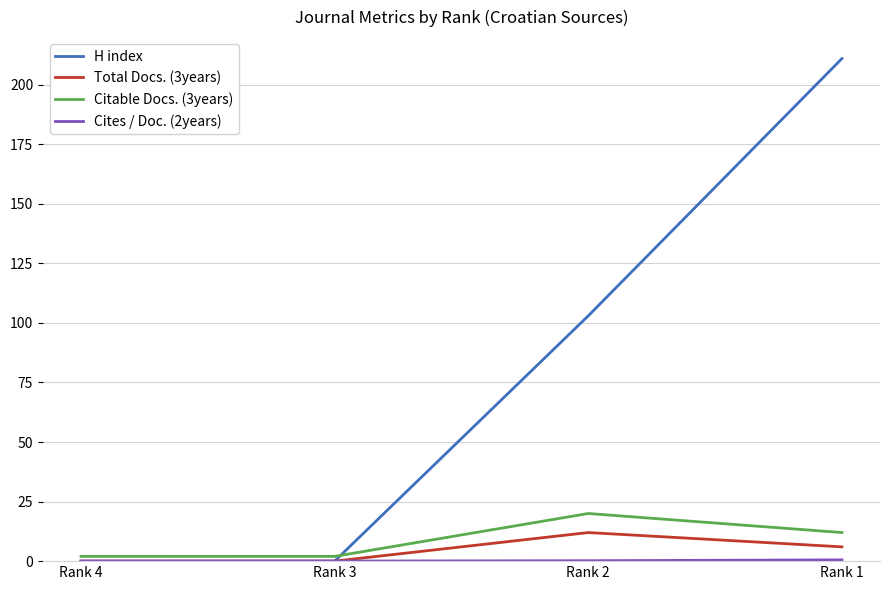

The value of Total Docs. (3years) at Rank 1 is 6.0. True or false?

True